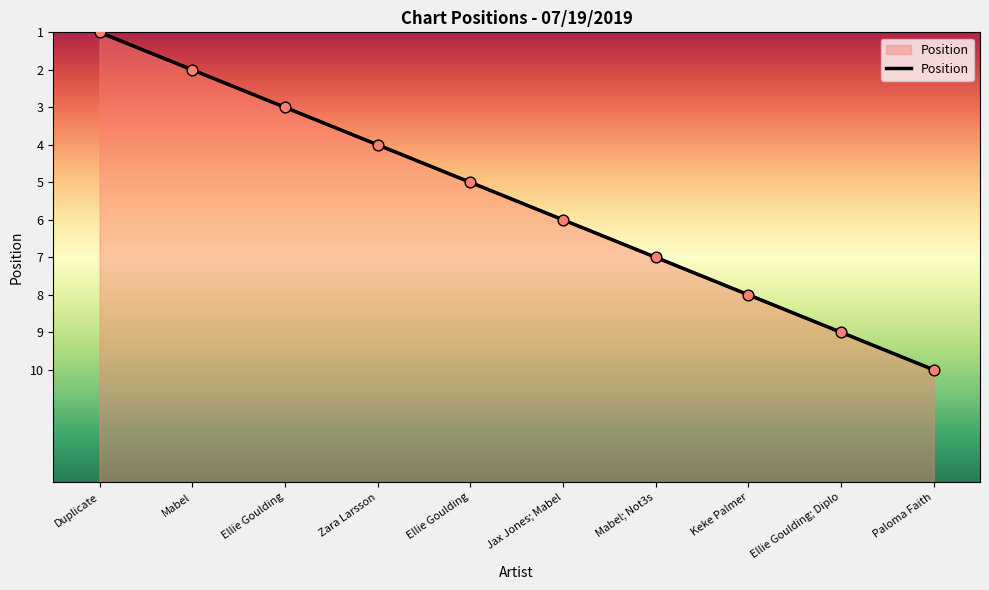

Between Ellie Goulding and Ellie Goulding; Diplo, which is larger?

Ellie Goulding